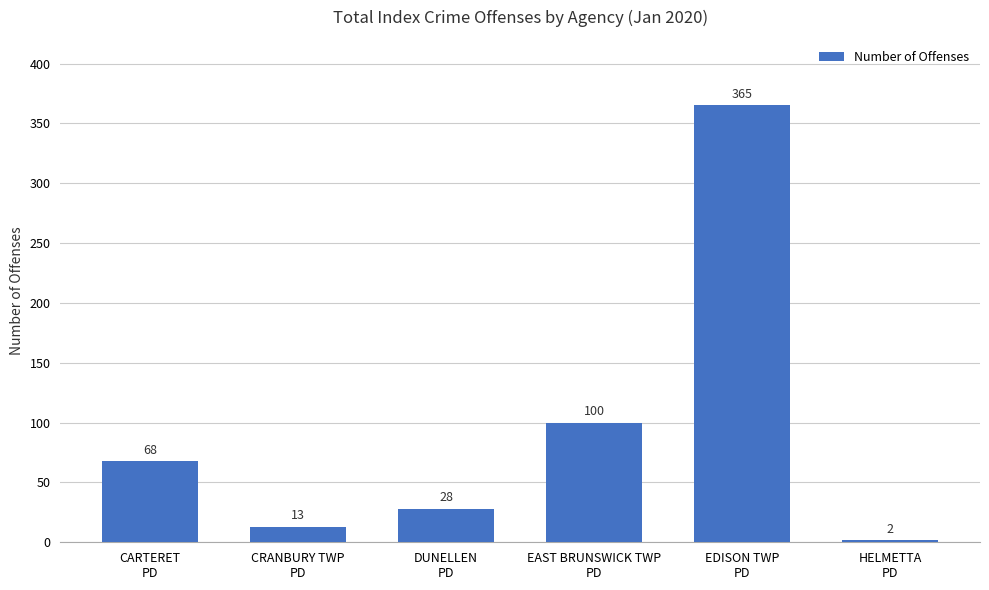

What is the value of the 5th bar from the left?

365